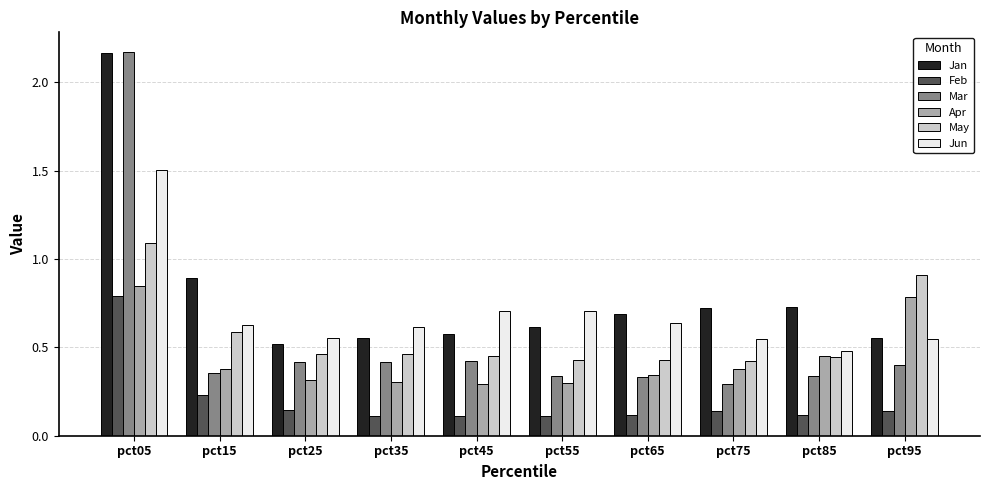

Which series has the largest range (max minus min)?

Mar